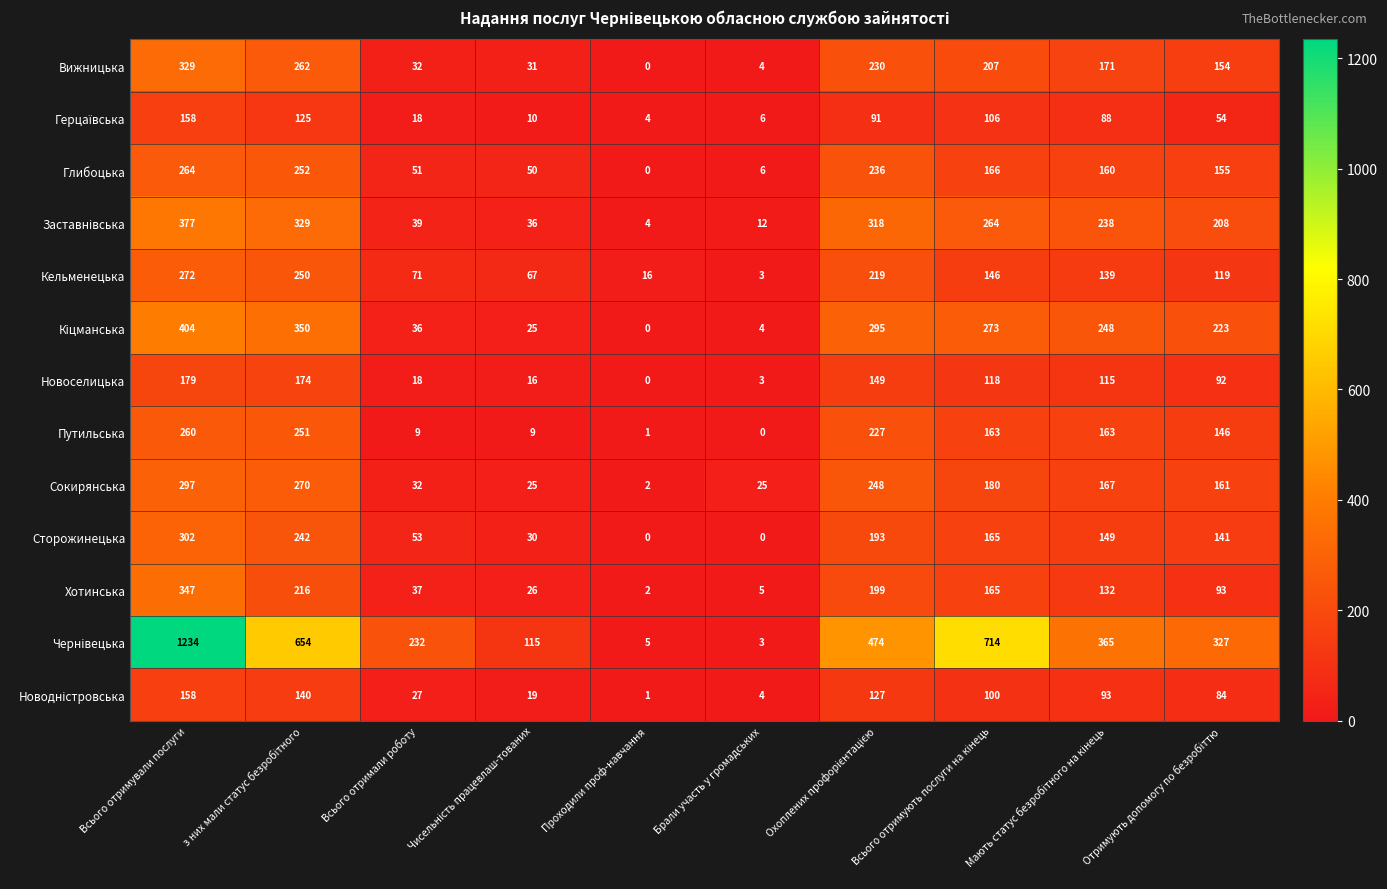

Which category has the highest value across all series?

Всього отримували послуги